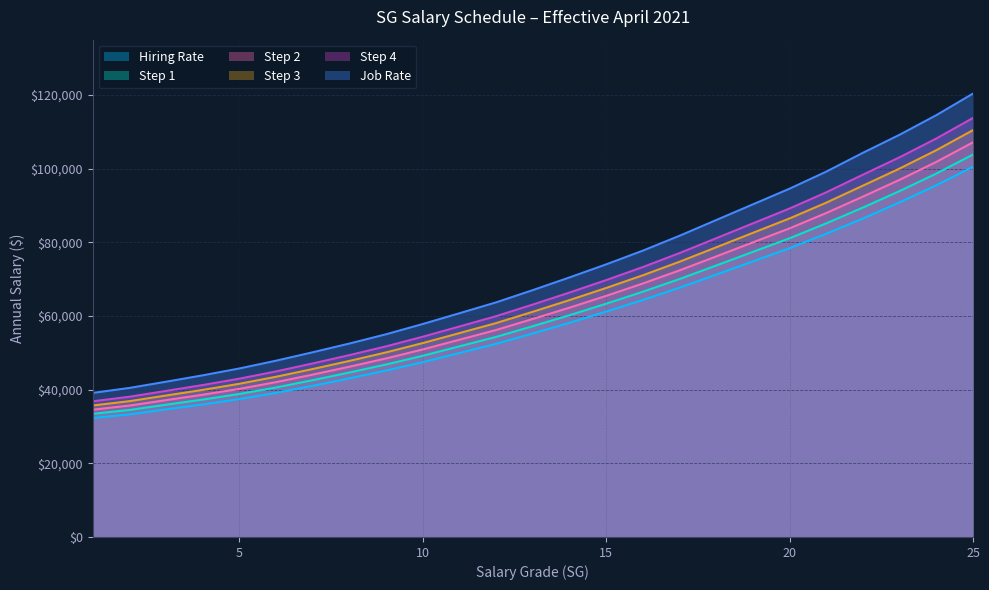

Which category has the lowest value across all series?

1